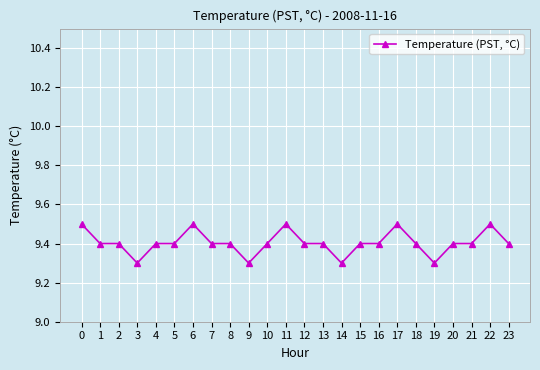

True or false: there are more than 0 points higher than both neighbors.

True